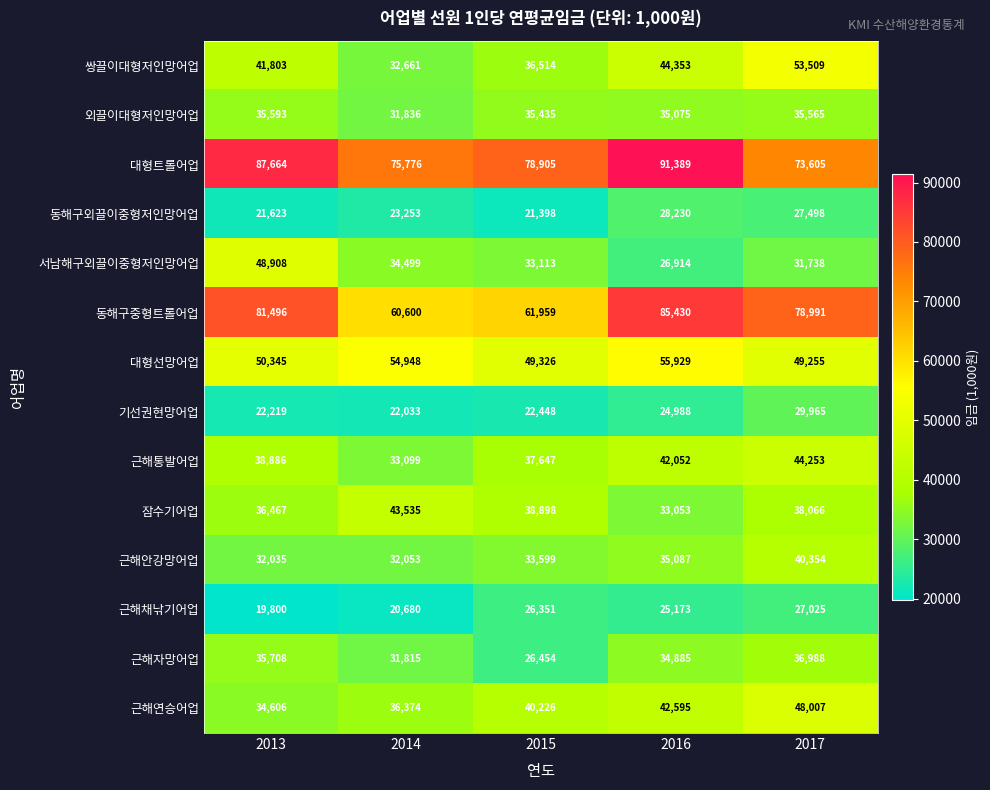

Where is 기선권현망어업 nearest to the value 25999?

2016